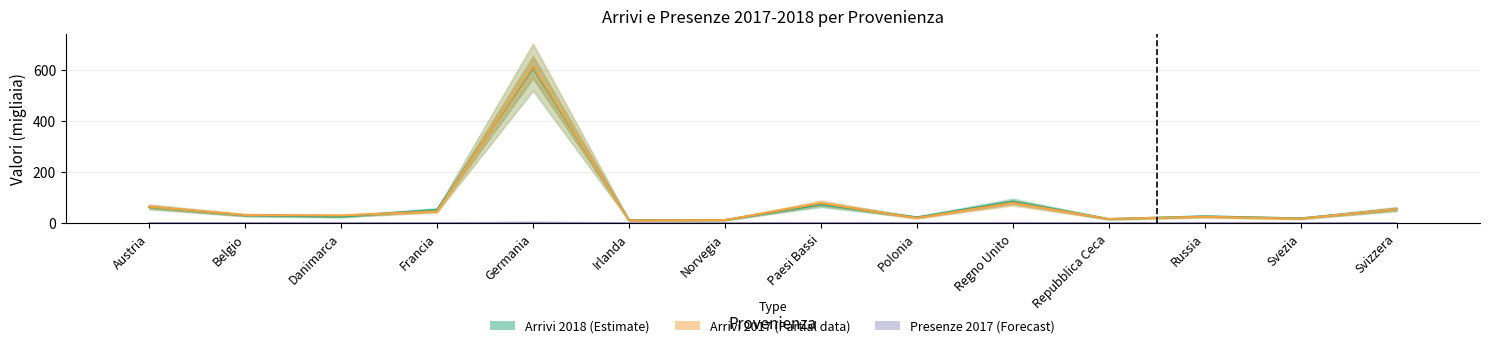

At Austria, list the series in order from smallest to largest.

Presenze 2017 (Forecast), Arrivi 2018 (Estimate), Arrivi 2017 (Partial)